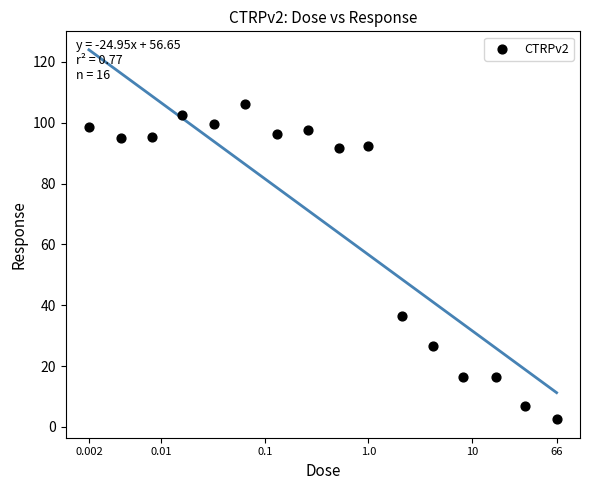

What is the range of Y values (max minus min)?

103.7